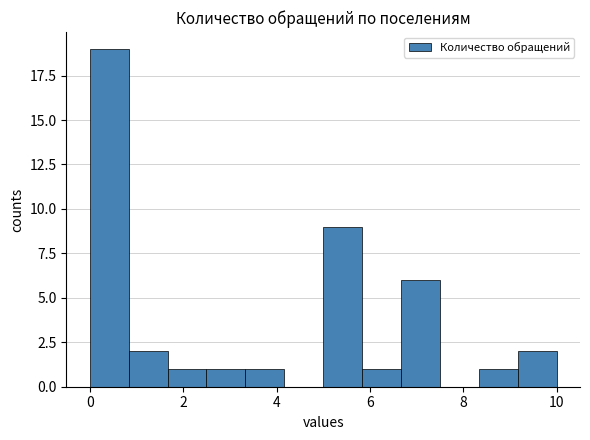

What is the height of the bar covering 0.8 to 1.6 on the x-axis? Neither the bar edges nor the heights are printed on the chart, so give them approximately, as read against the axes.

2